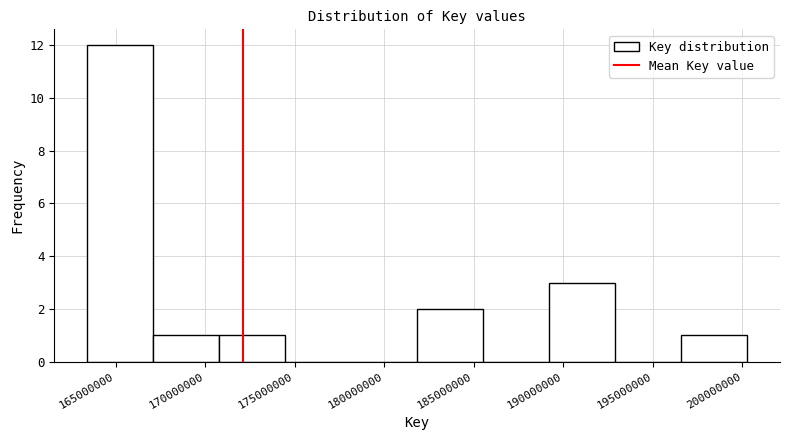

What is the height of the bar covering 167000000 to 171000000 on the x-axis? Neither the bar edges nor the heights are printed on the chart, so give them approximately, as read against the axes.

1